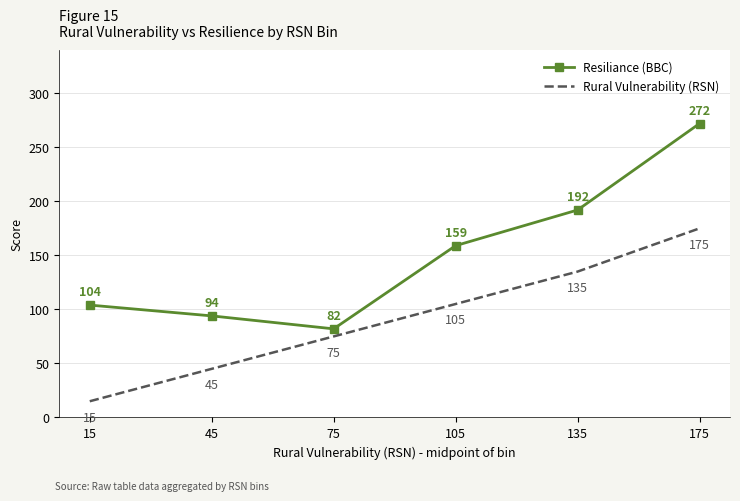

What are all the series names shown in the legend?

Resiliance (BBC), Rural Vulnerability (RSN)